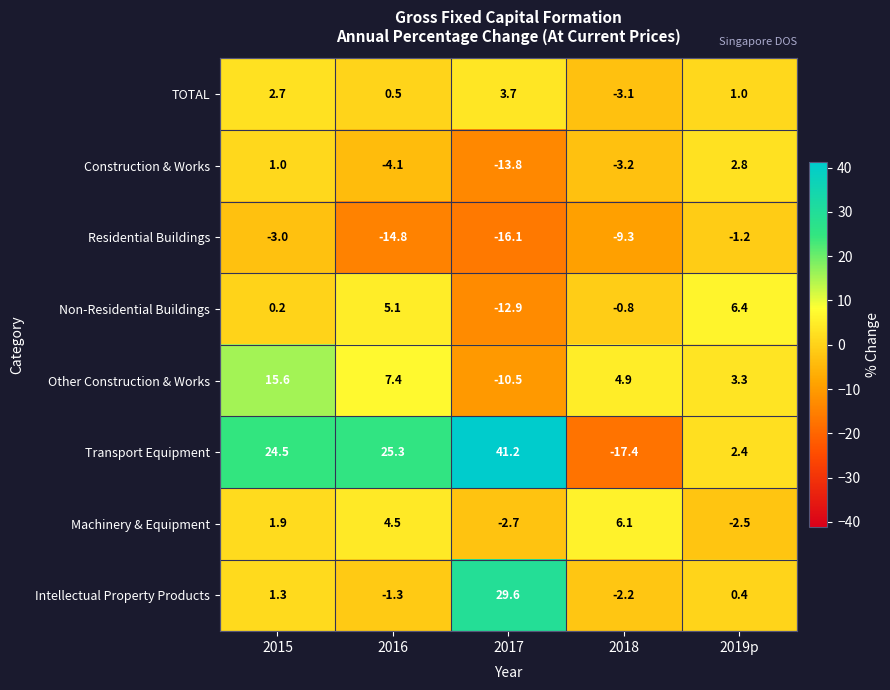

Which series has the largest total across all categories?

Transport Equipment